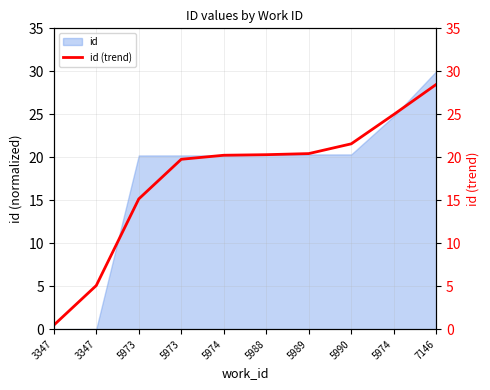

How many values exceed 20?

6